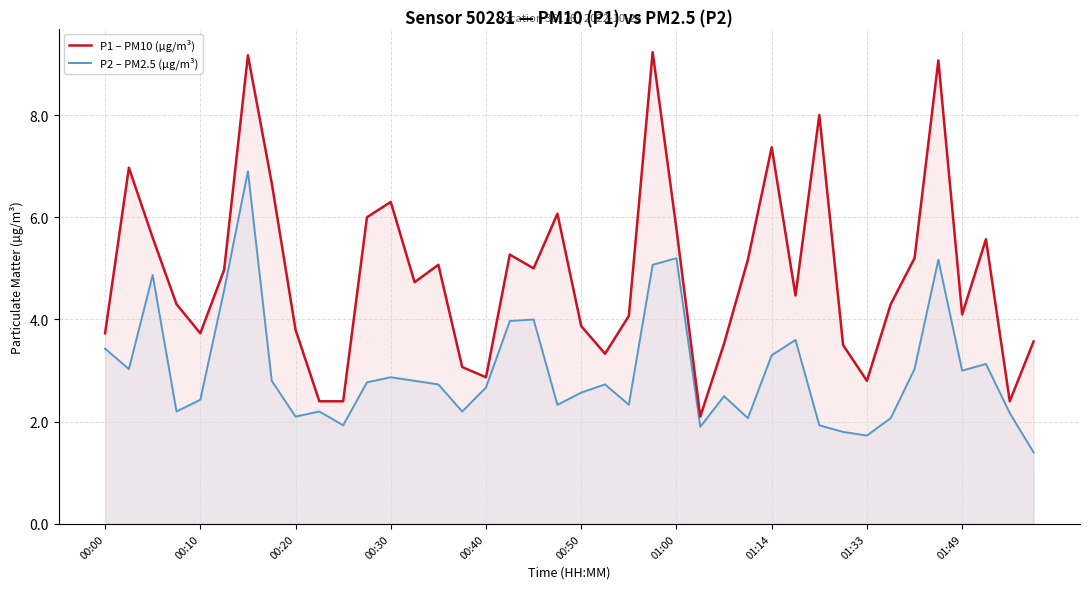

What is the spread (max minus min) of values at 17?

1.3